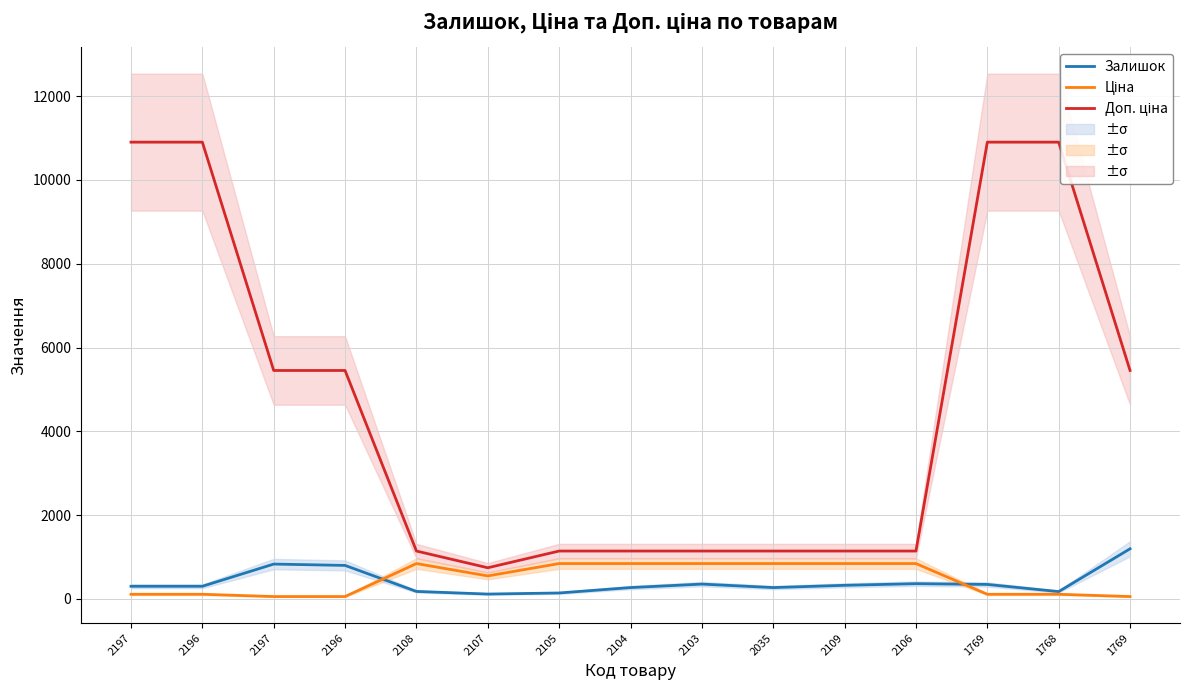

At which label does Ціна reach its minimum?

2197